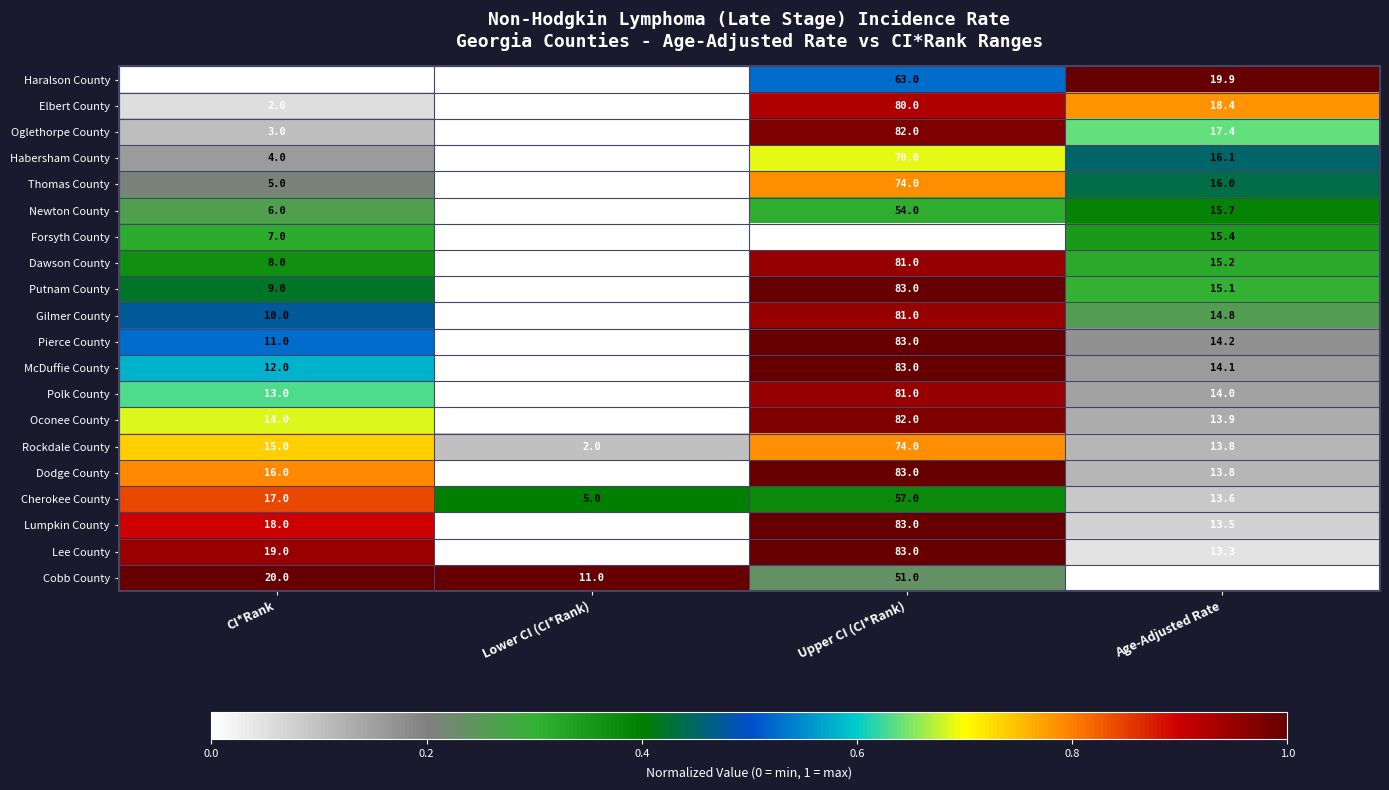

The value of Oglethorpe County at Upper CI (CI*Rank) is 46.7. True or false?

False